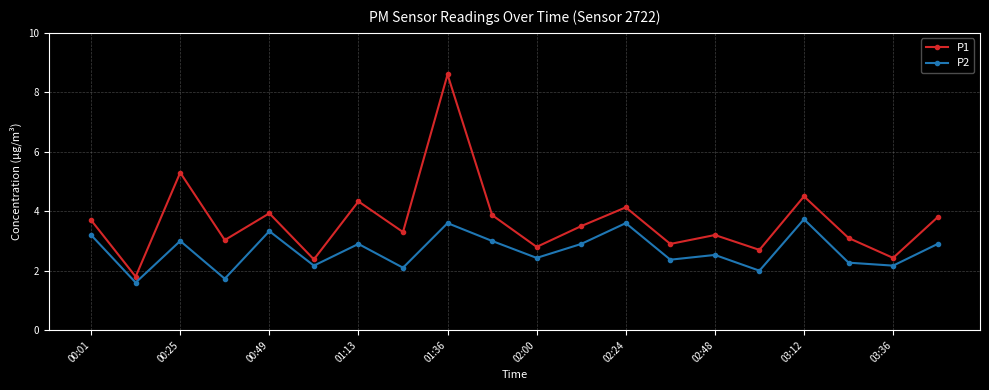

Rank the series by their maximum value, from highest to lowest.

P1, P2